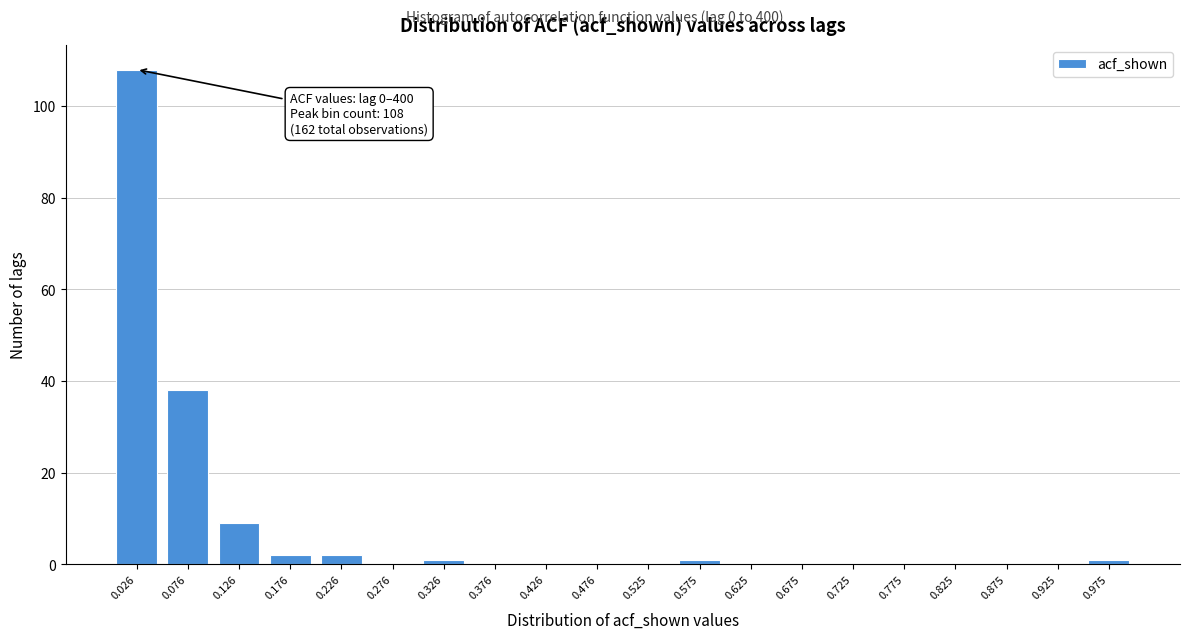

Reading left to right, transcribe all the data shown in this chart.

0.026=108	0.076=38	0.126=9	0.176=2	0.226=2	0.276=0	0.326=1	0.376=0	0.426=0	0.476=0	0.525=0	0.575=1	0.625=0	0.675=0	0.725=0	0.775=0	0.825=0	0.875=0	0.925=0	0.975=1